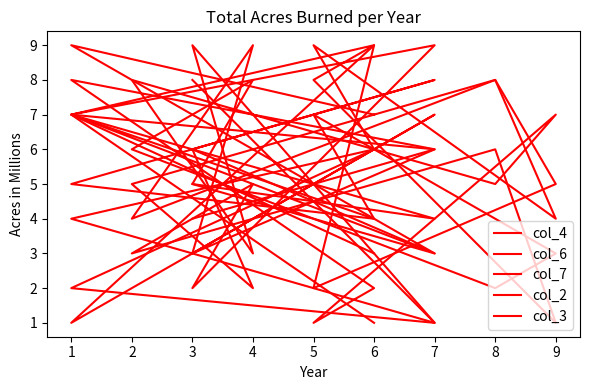

List the labels in order of col_4 value, largest first.

6, 7, 5, 1, 1, 8, 3, 4, 6, 7, 2, 3, 9